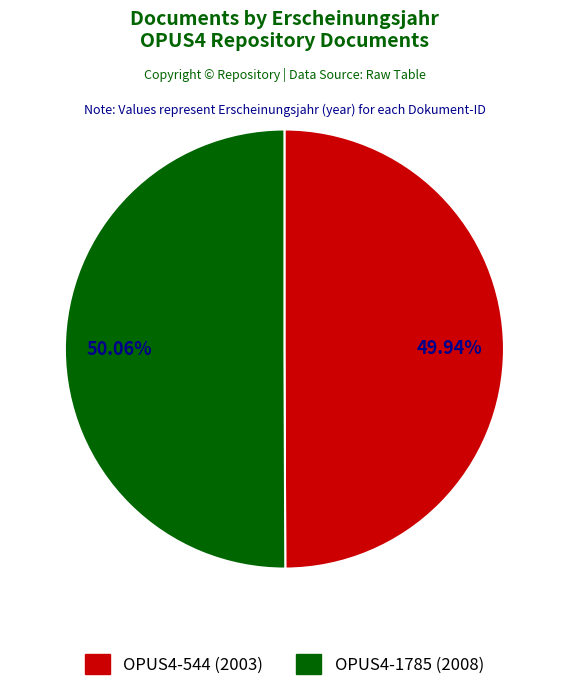

Combined, do OPUS4-1785 (2008) and OPUS4-544 (2003) account for over 50%?

Yes